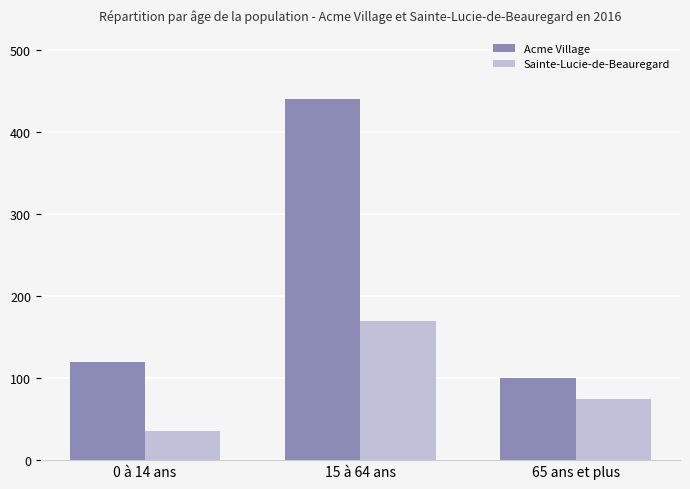

What position from the right is 0 à 14 ans?

3